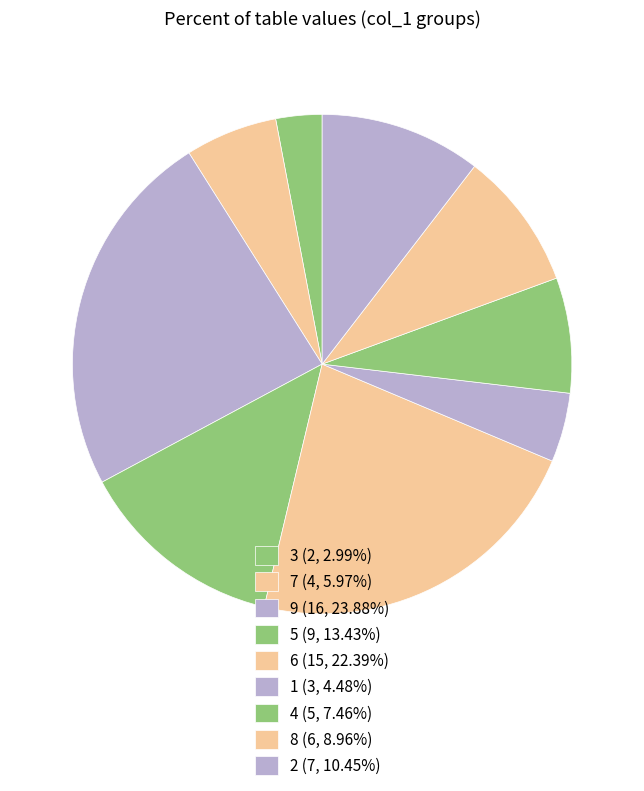

Count the number of slices in the pie.

9